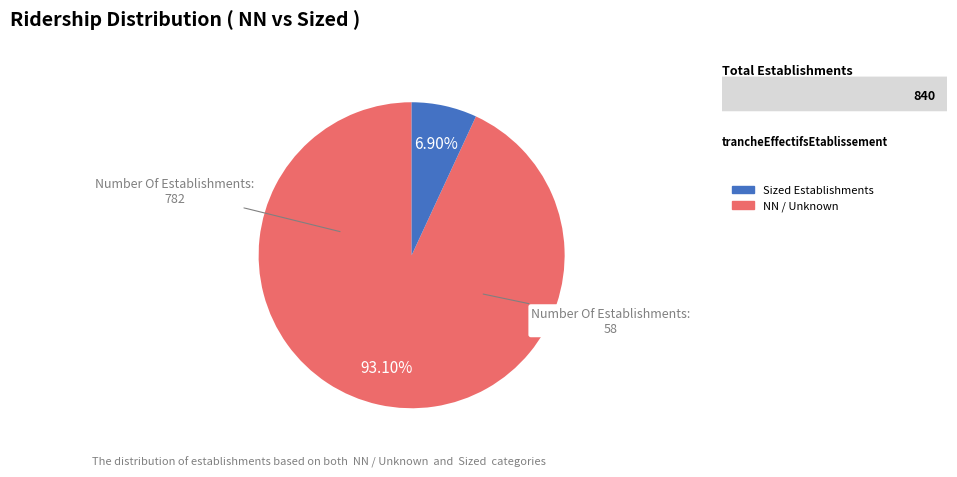

Does any single category account for the majority?

Yes